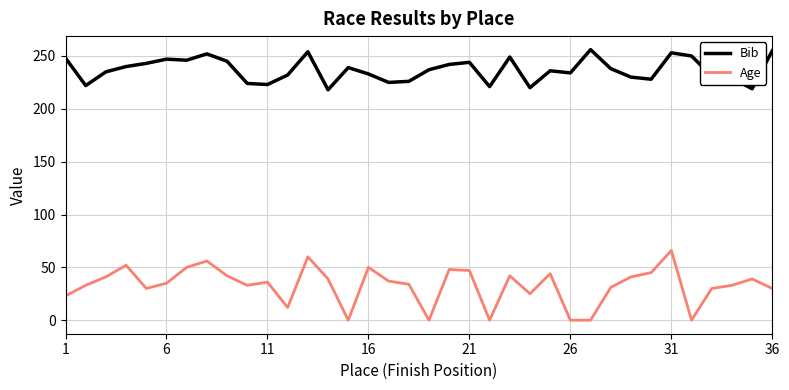

What is the maximum value for Bib?

256